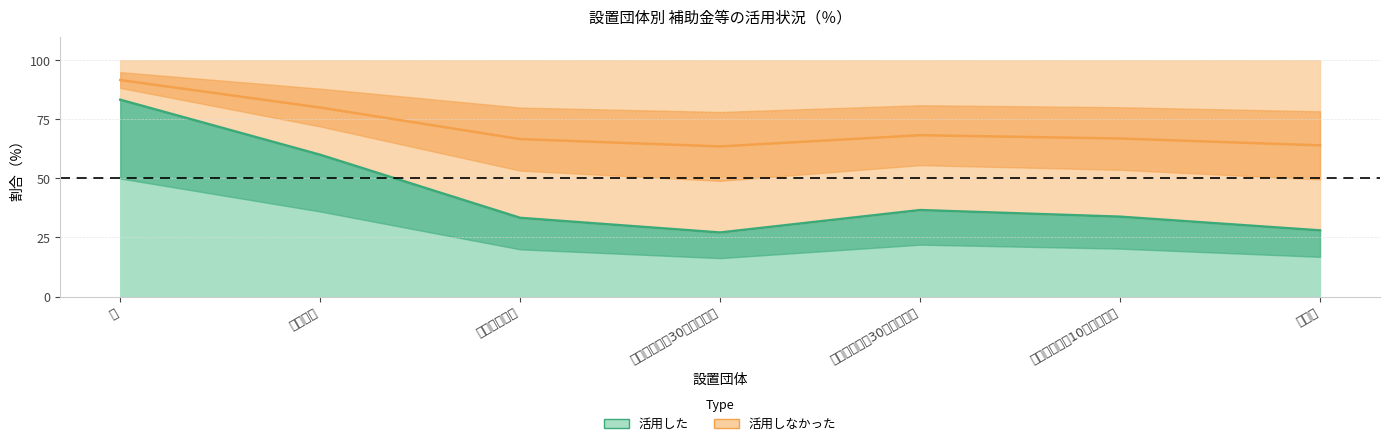

Where is the first local maximum for 活用した?

市・特別区（30万人未満）